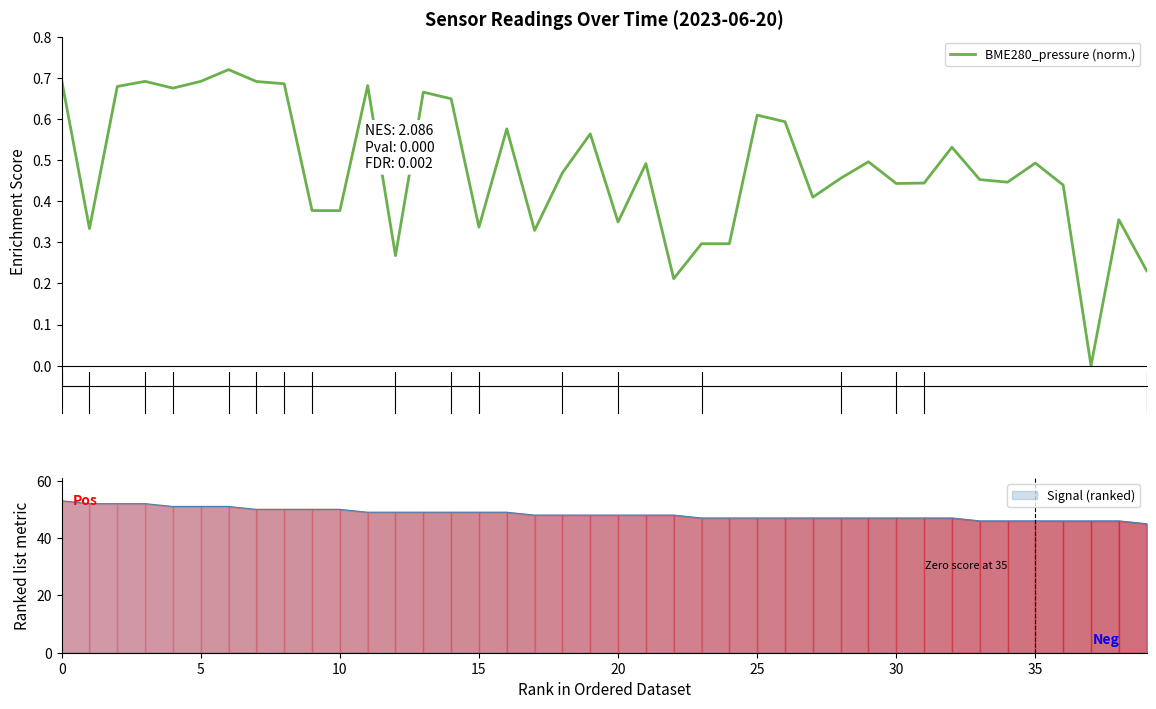

True or false: the data shows 0.5 at 18.

True